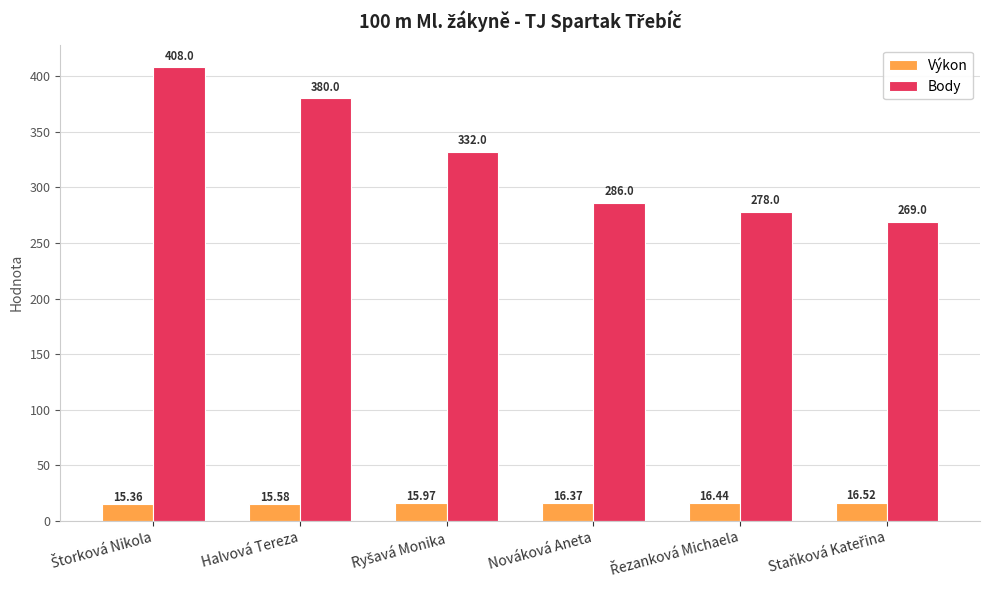

Which series has the largest total across all categories?

Body